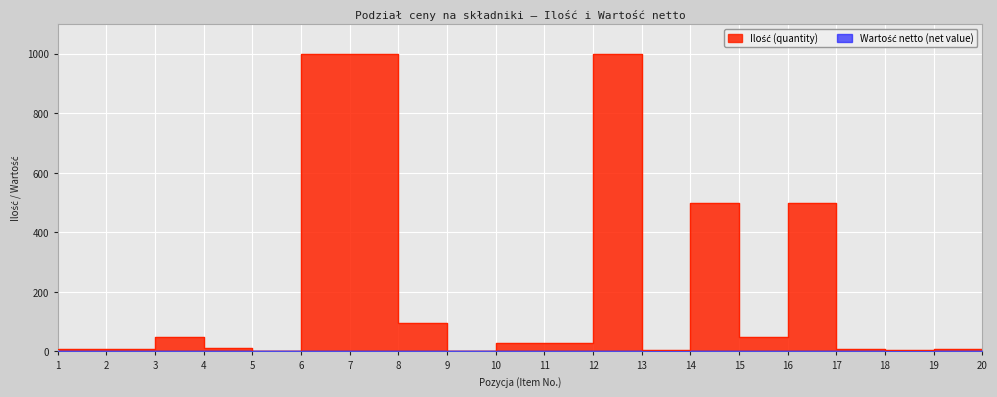

Which category has the highest value across all series?

7